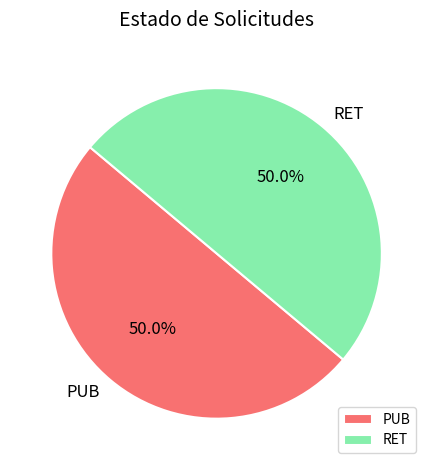

What portion of the pie excludes RET?

50.0%